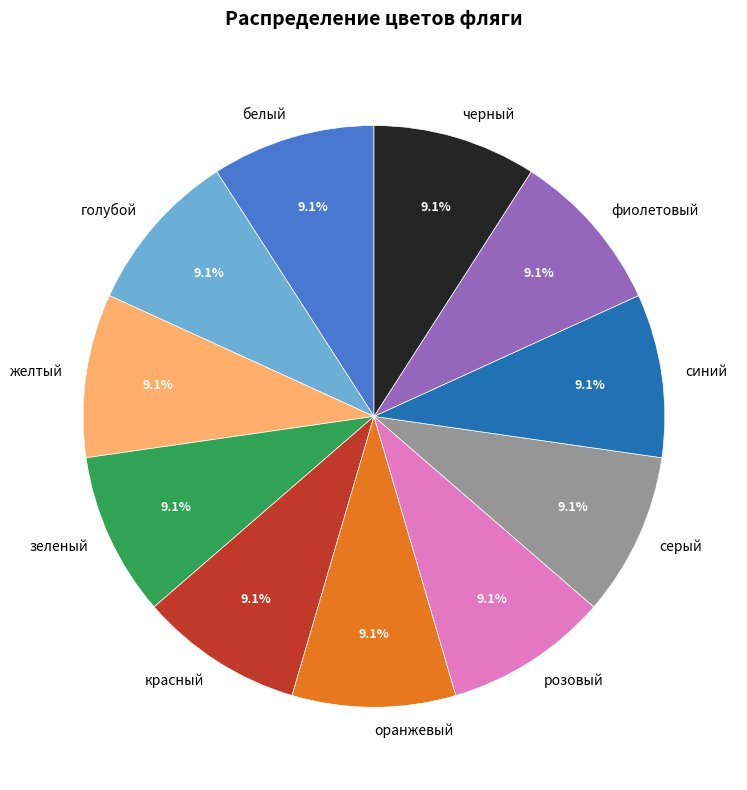

Is белый the majority of the pie?

No